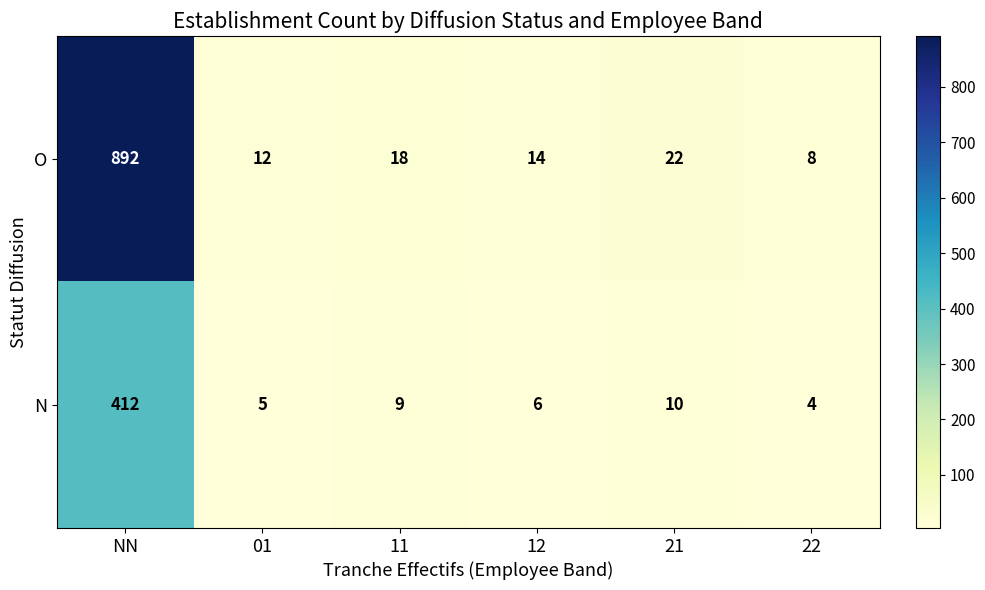

What is the average value of the N series?

74